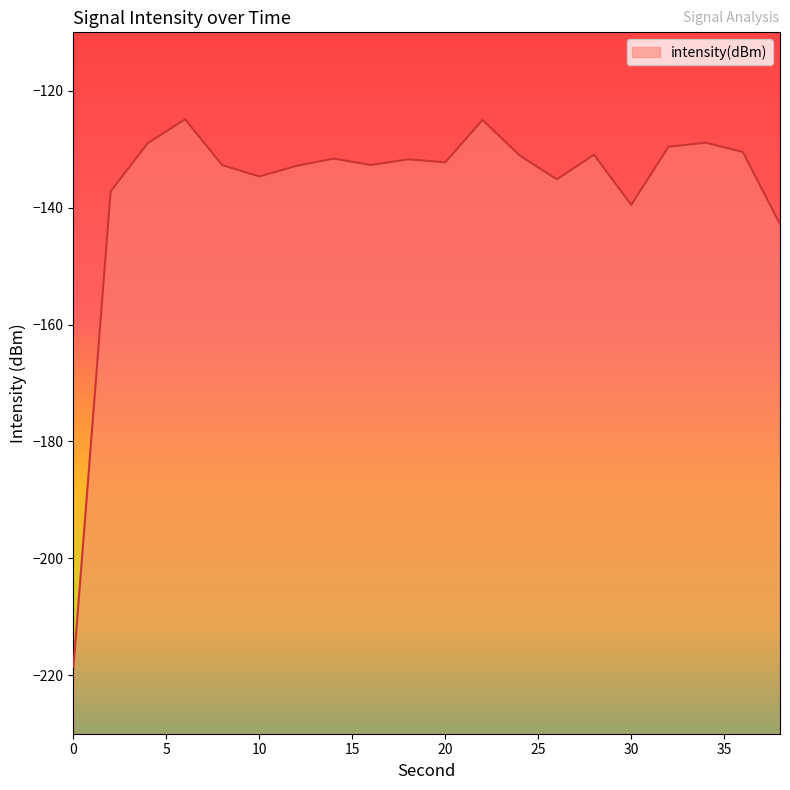

How many data points are less than -131?

13